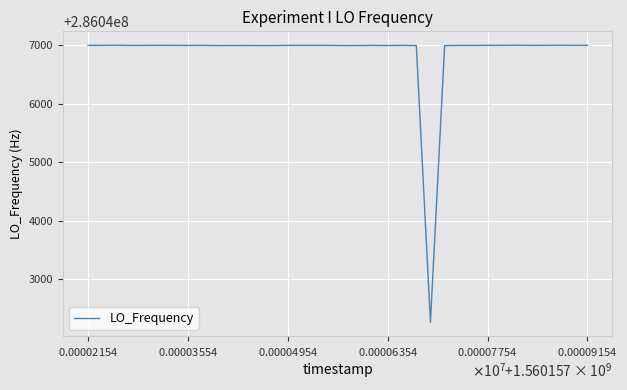

What is the minimum value shown in the chart?

286042262.6